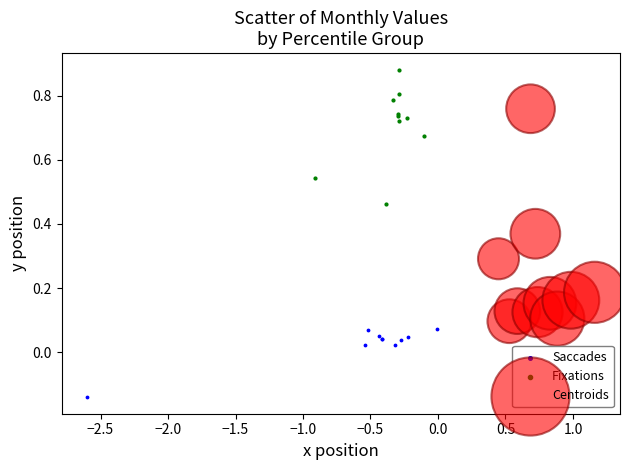

Which series reaches the minimum Y coordinate?

Saccades